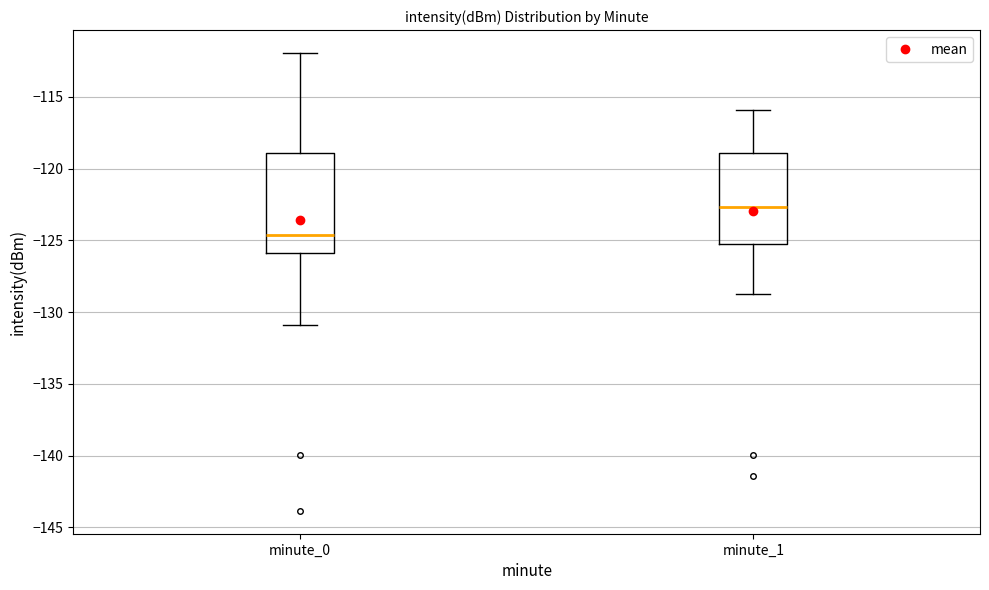

Reading left to right, transcribe this box plot: for each box, give where its median line is, the range the box spans, and where its two whiskers end, as read against the y-axis. The values are not printed on the chart, so give them approximately, as read against the axis.

minute_0: median -124.5, box -126.0 to -119.0, whiskers -131.0 to -112.0
minute_1: median -122.5, box -125.0 to -119.0, whiskers -128.5 to -116.0